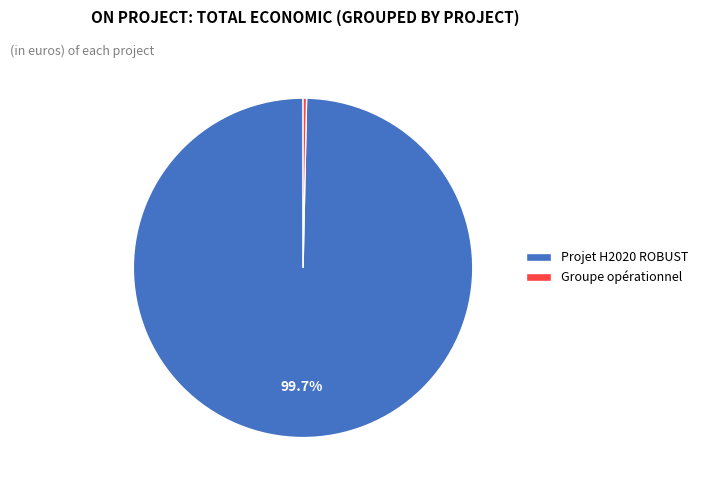

Rank the categories by value from lowest to highest.

Groupe opérationnel, Projet H2020 ROBUST